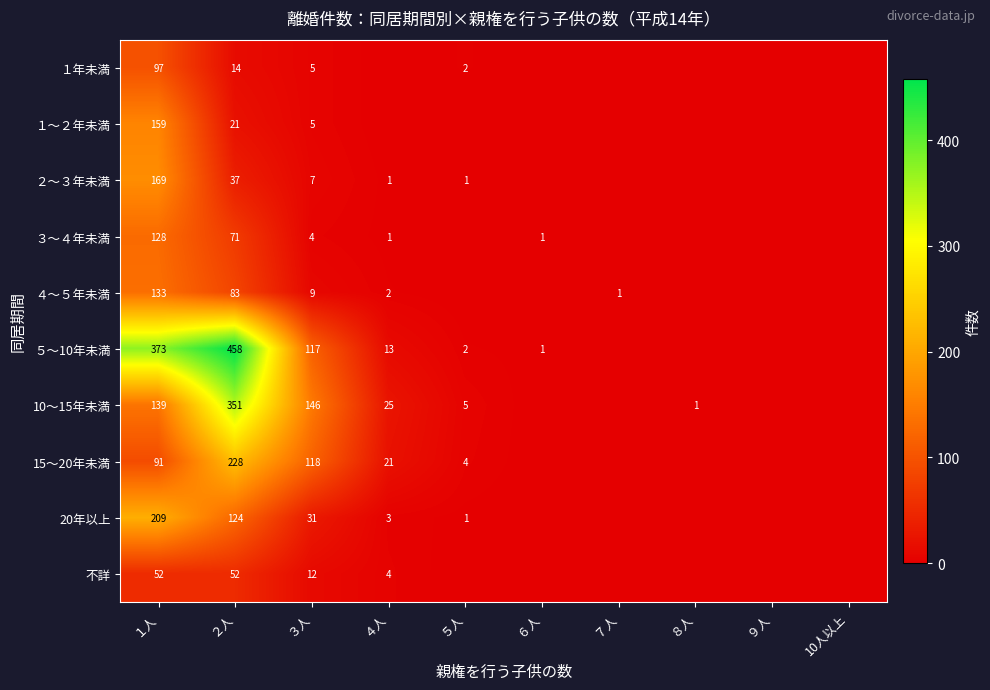

Is it true that 10～15年未満 equals 146 at ３人?

True